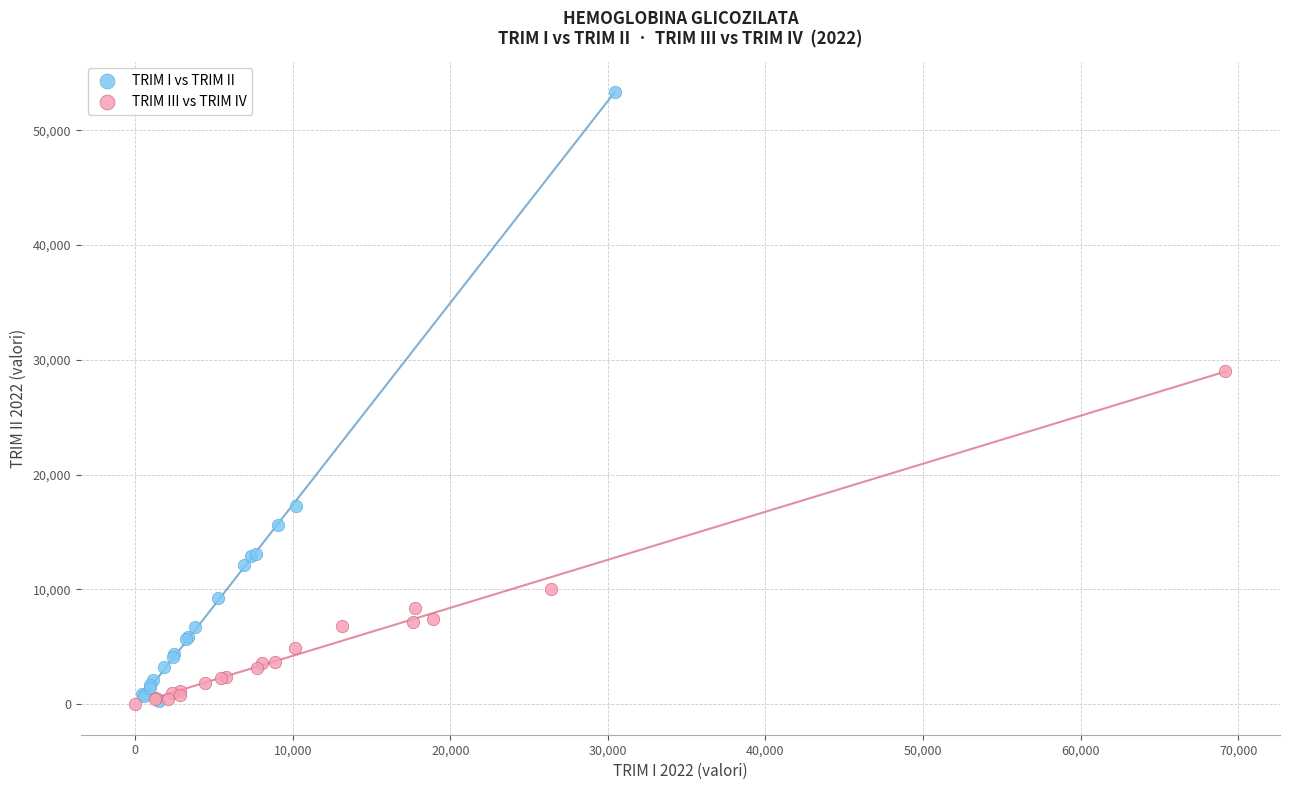

Which series has the largest Y range (max minus min)?

TRIM I vs TRIM II